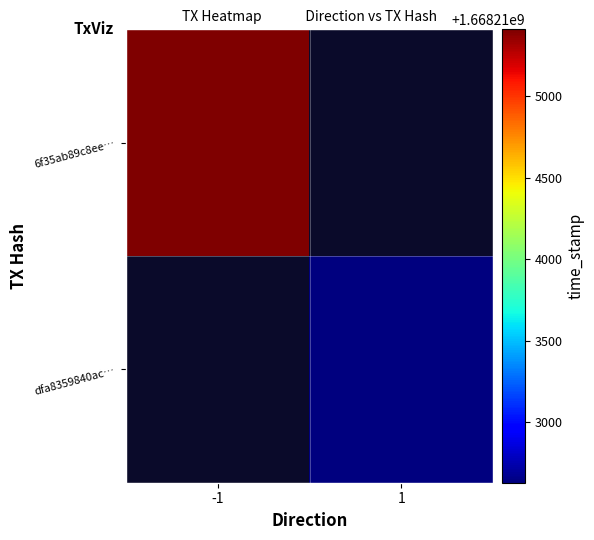

Which category has the lowest value across all series?

1